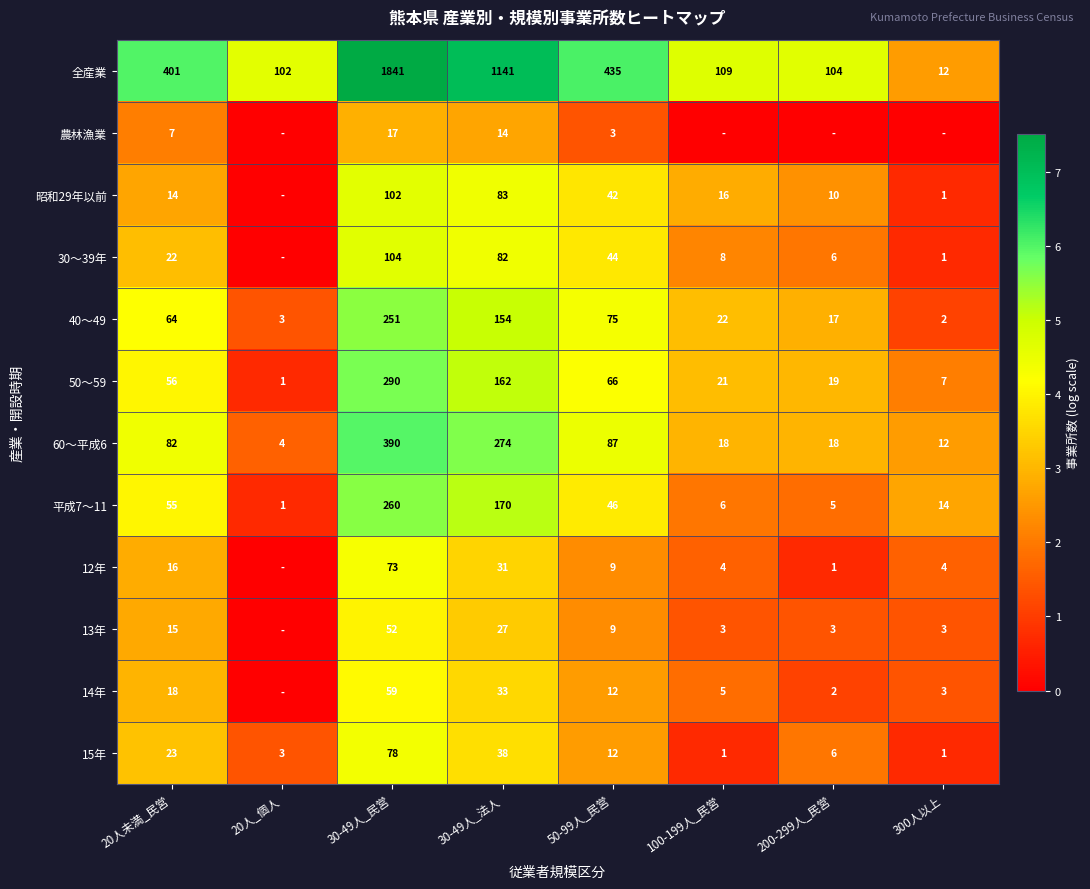

What is the difference between the highest and lowest values at 30-49人_法人?

1127